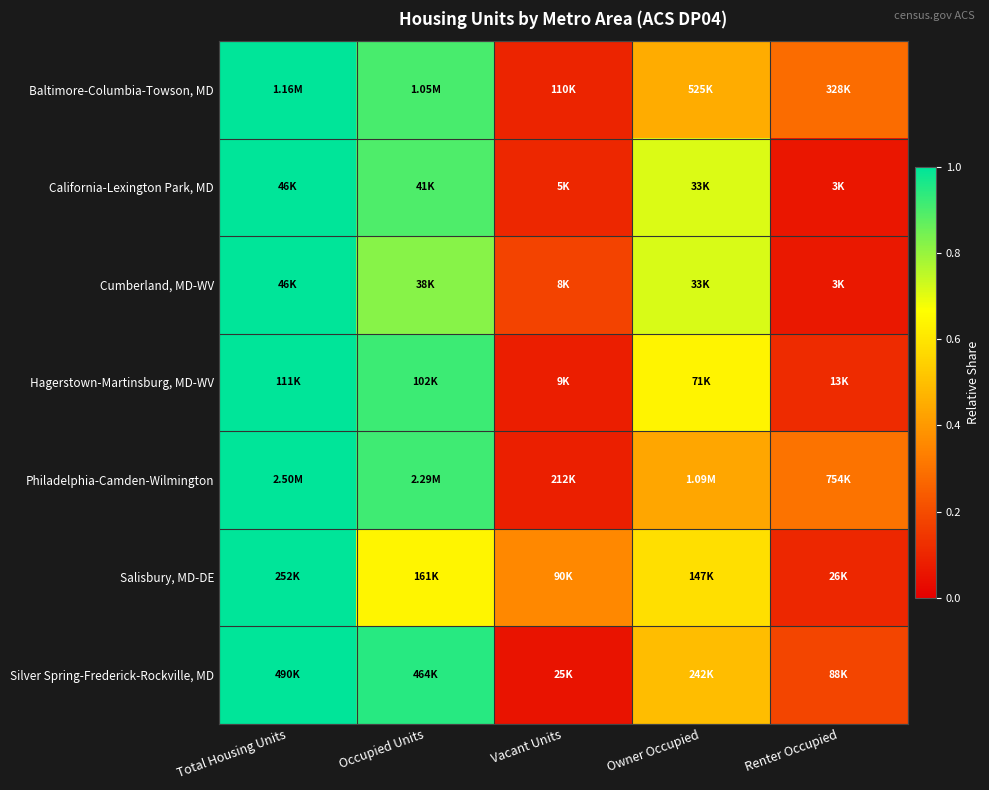

How many data points does each series have?

5